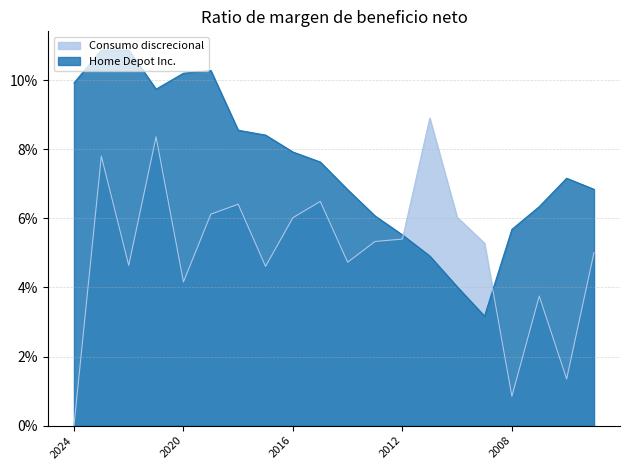

What is the sum of all Consumo discrecional values?

1.0